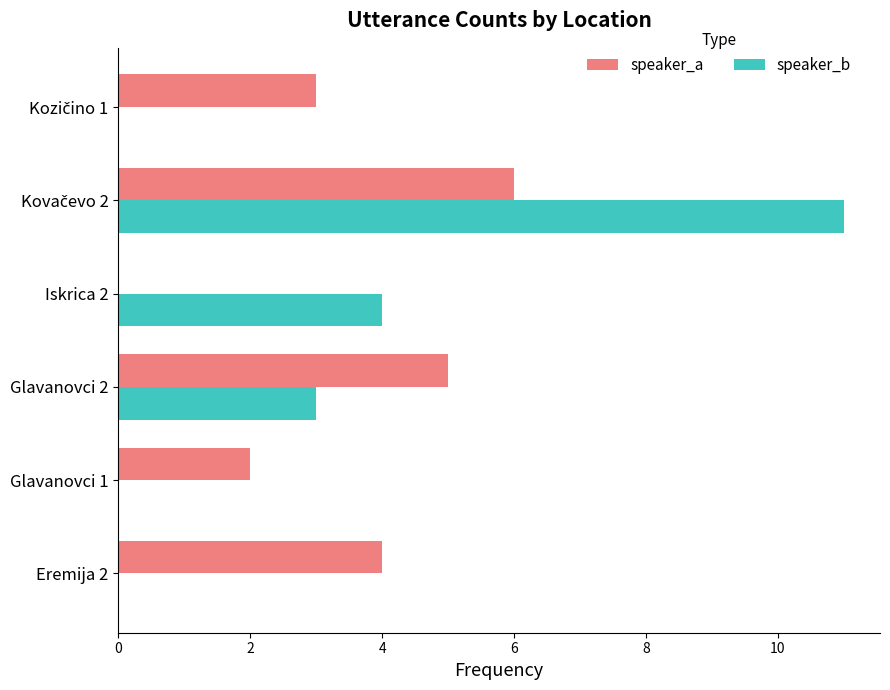

Is it true that speaker_b equals 4 at Glavanovci 2?

False